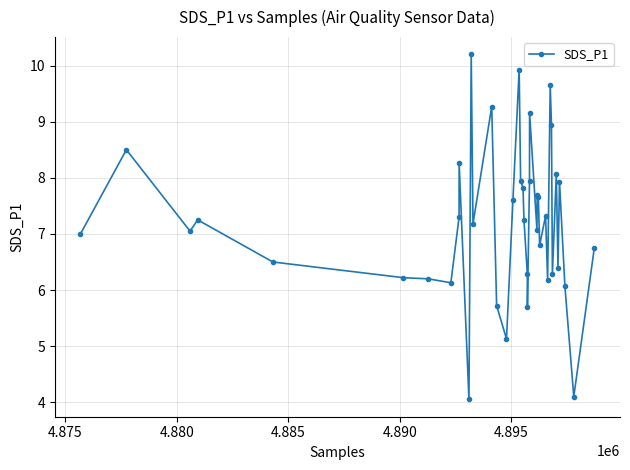

True or false: the data has more than 2 interior local peaks.

True